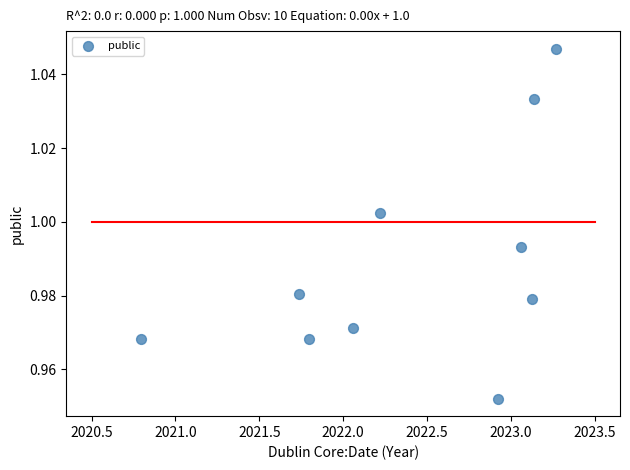

What is the average X value?

2022.4